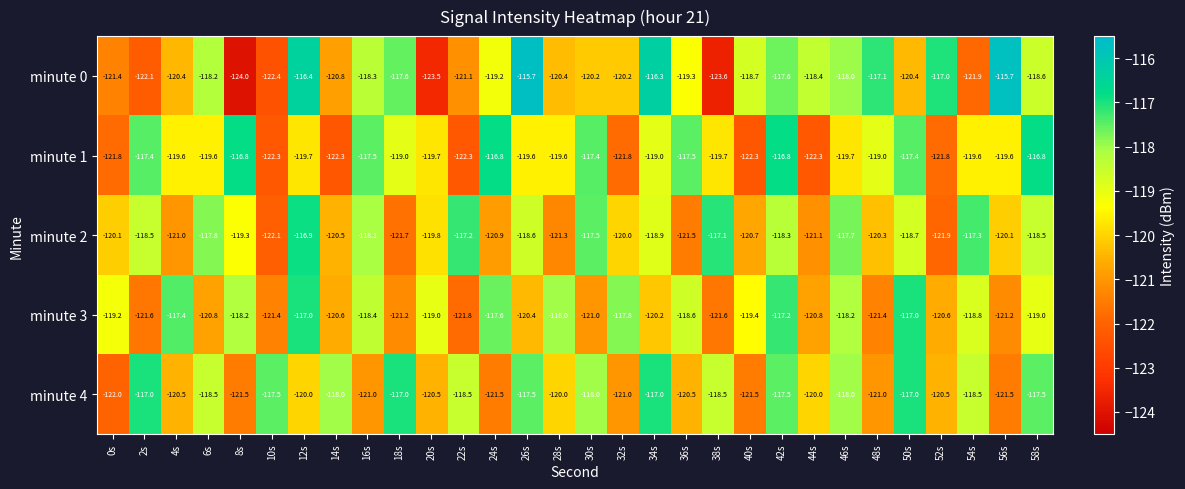

The value of minute 3 at 50s is -186.2. True or false?

False